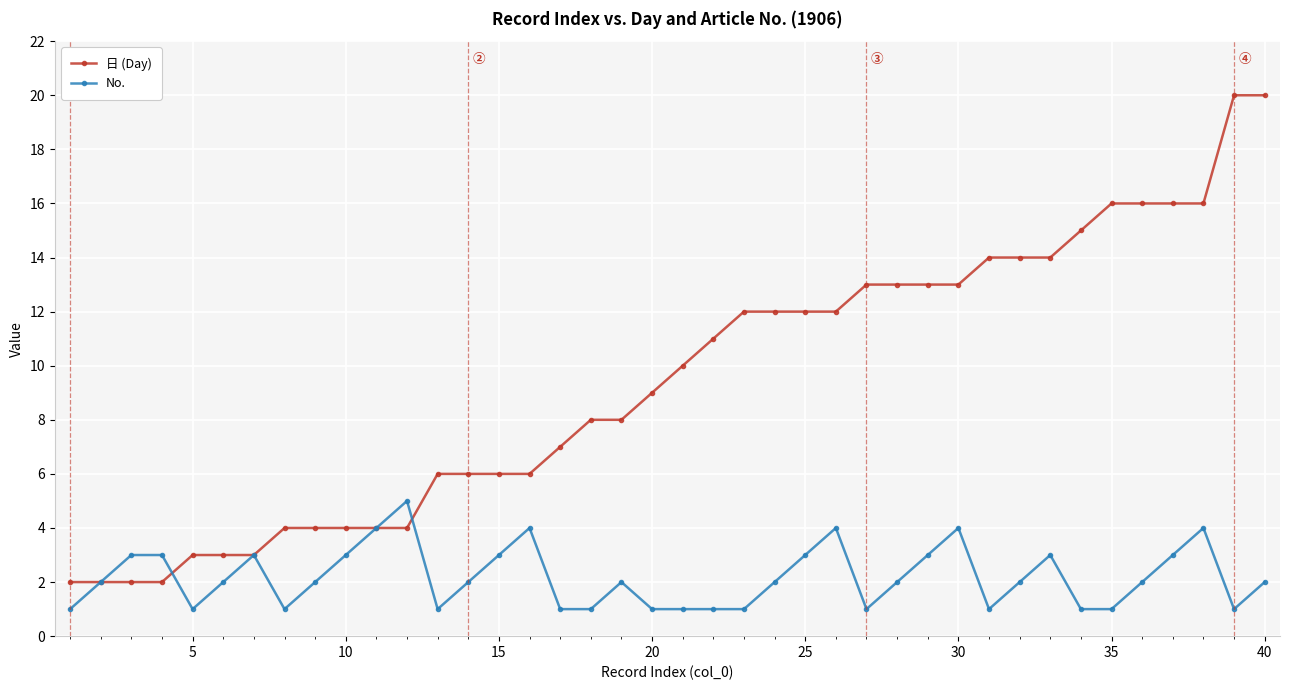

List the series in order of their peak value, highest first.

日 (Day), No.